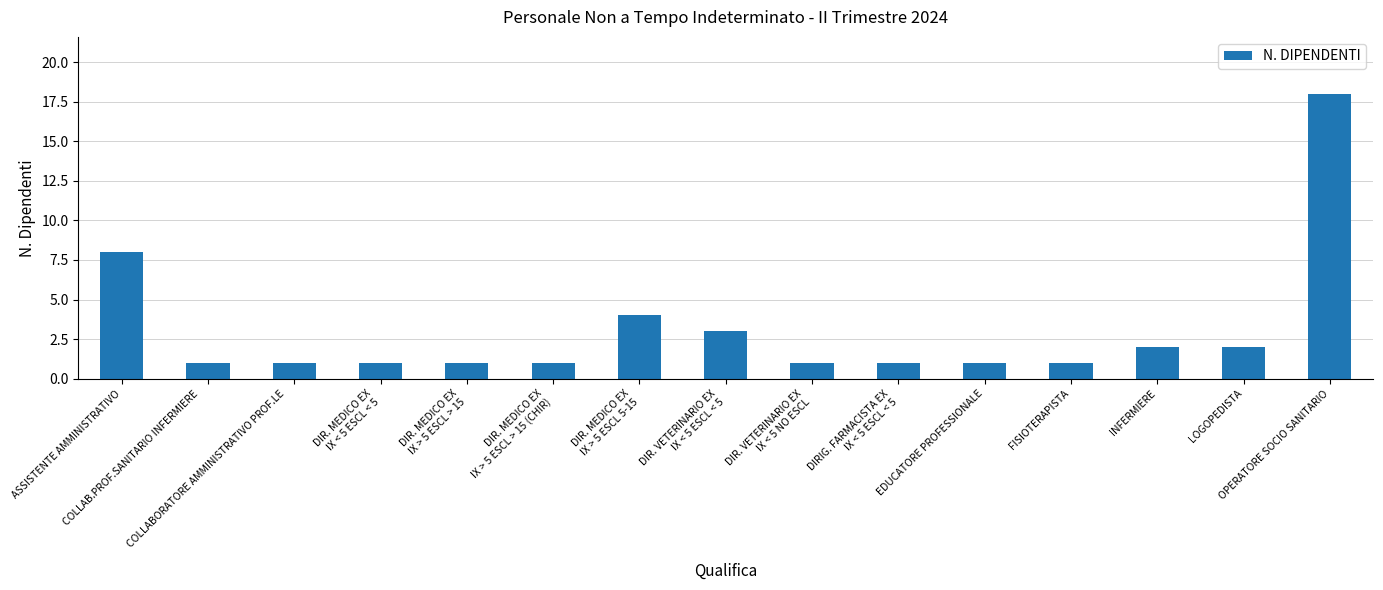

What is the value of the 11th bar from the left?

1